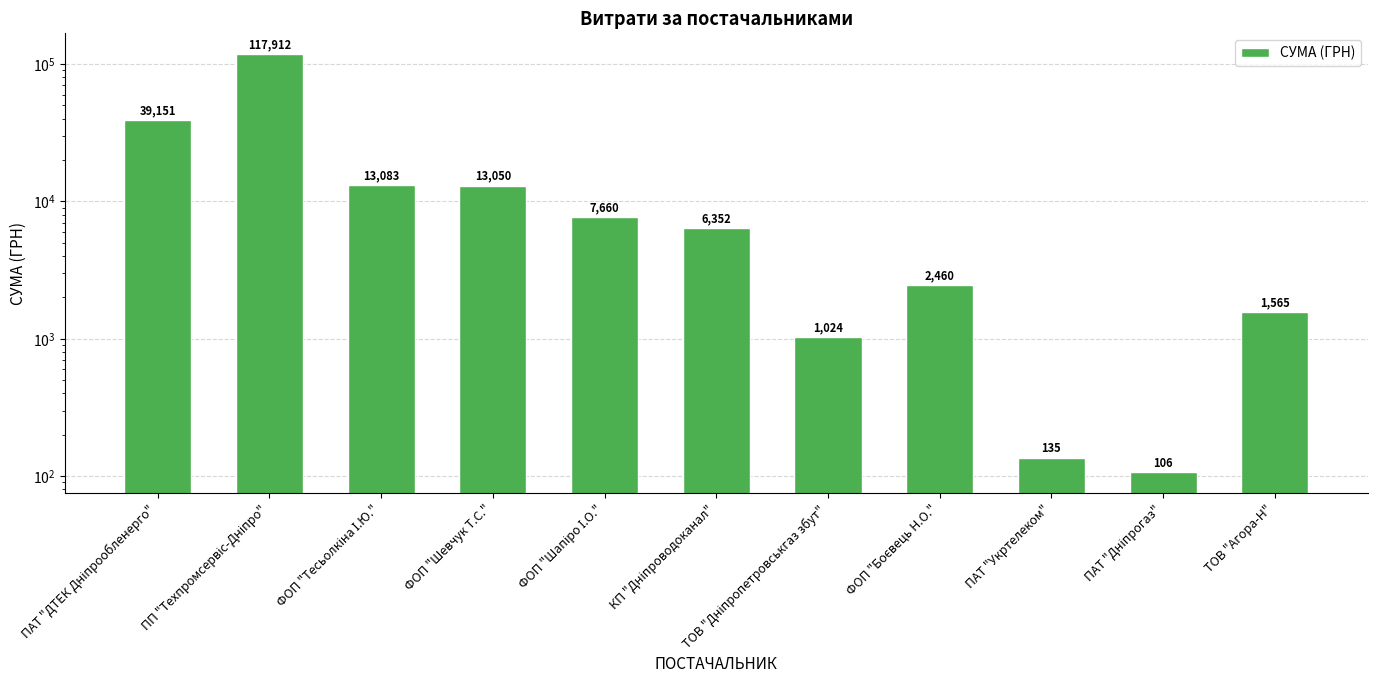

Reading left to right, list all the values displayed in this chart.

39150.8	117912.0	13083.4	13050.0	7659.7	6352.5	1023.5	2460.0	135.0	106.2	1565.0